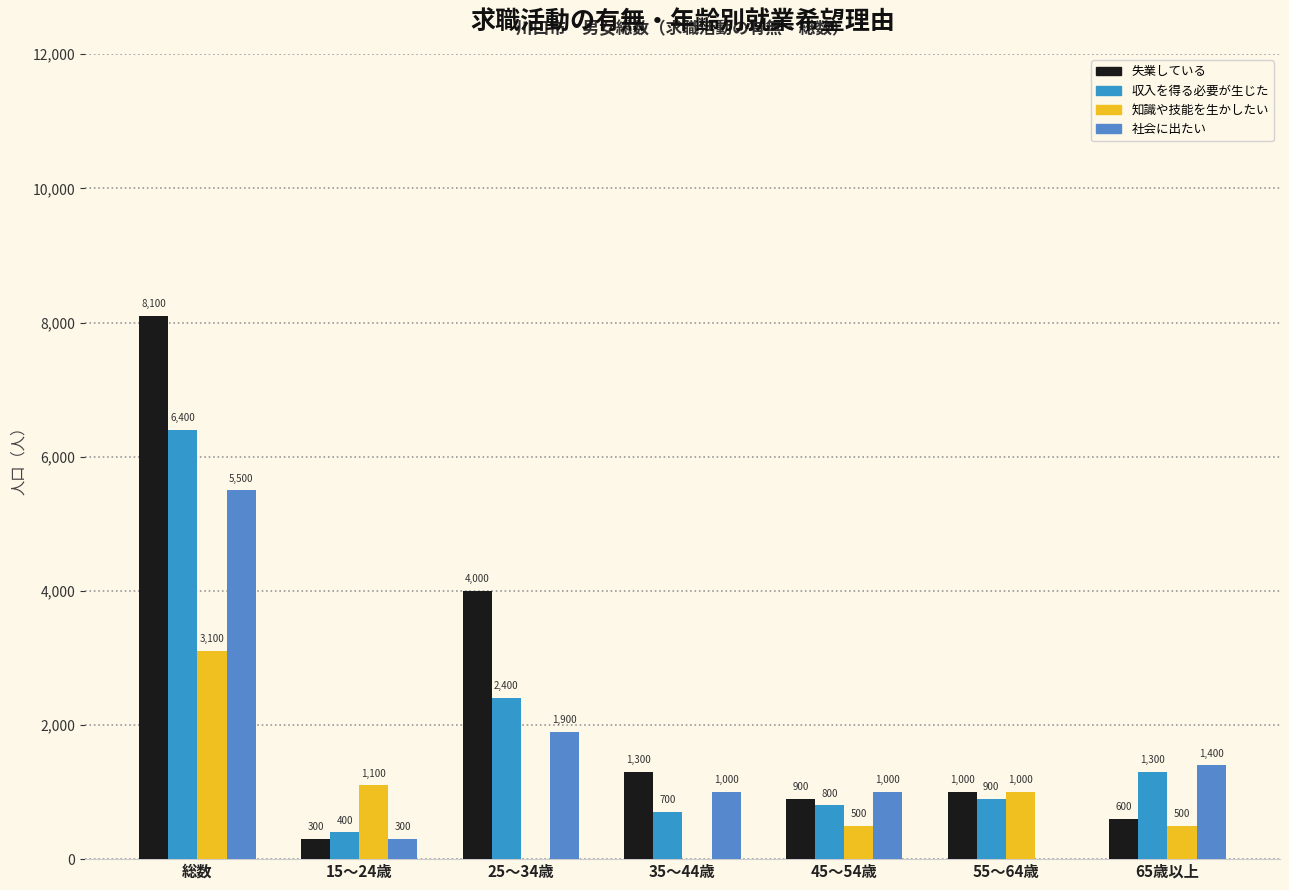

What is the difference between the maximum and minimum values in the 収入を得る必要が生じた series?

6000